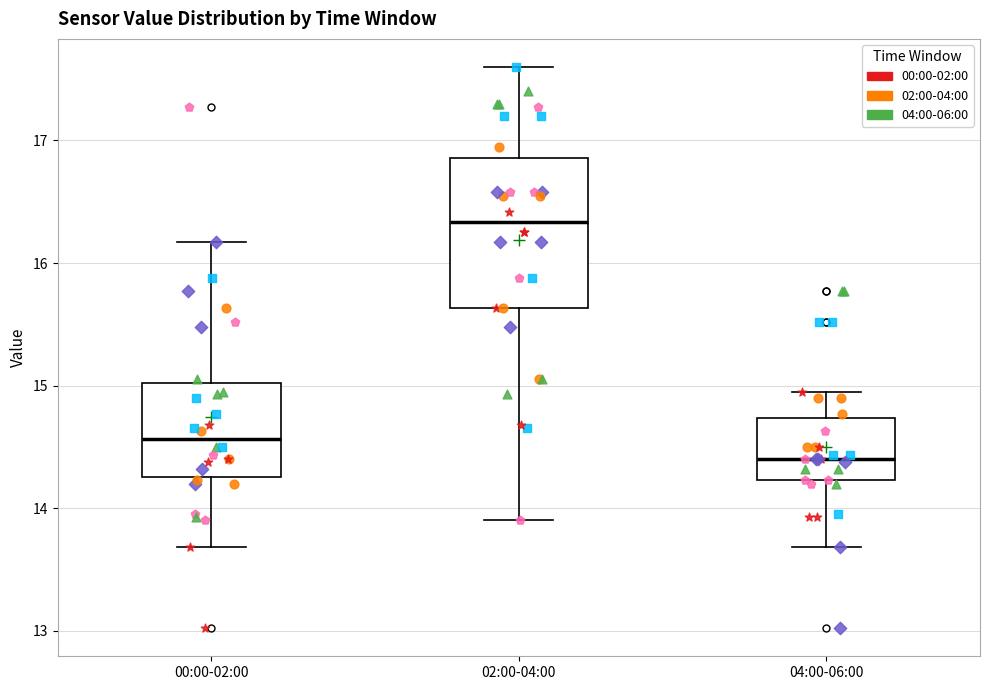

Reading left to right, transcribe this box plot: for each box, give where its median line is, the range the box spans, and where its two whiskers end, as read against the y-axis. The values are not printed on the chart, so give them approximately, as read against the axis.

00:00-02:00: median 14.6, box 14.3 to 15.0, whiskers 13.7 to 16.2
02:00-04:00: median 16.3, box 15.6 to 16.9, whiskers 13.9 to 17.6
04:00-06:00: median 14.4, box 14.2 to 14.7, whiskers 13.7 to 15.0